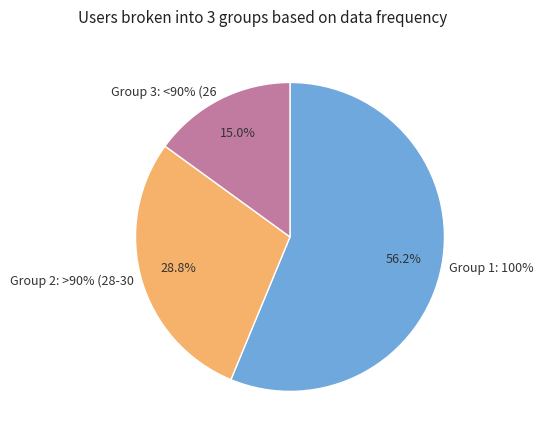

Is the sum of 4 and 6 greater than half?

No